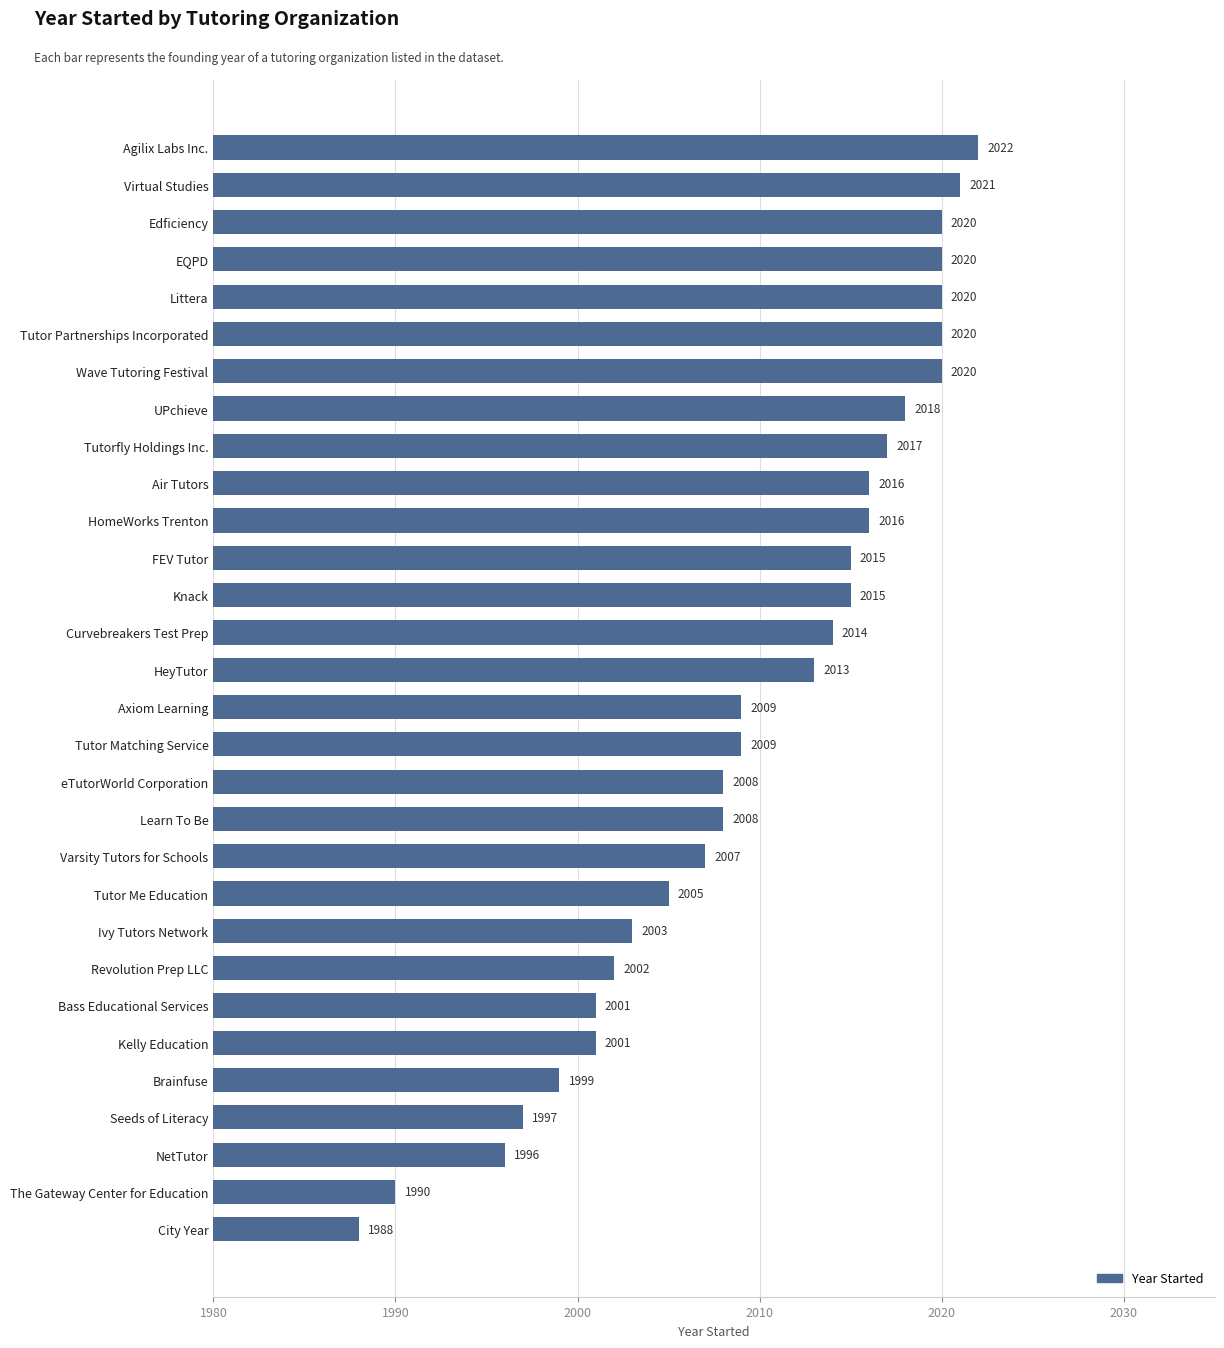

What is the label of the 7th bar from the bottom?

Bass Educational Services